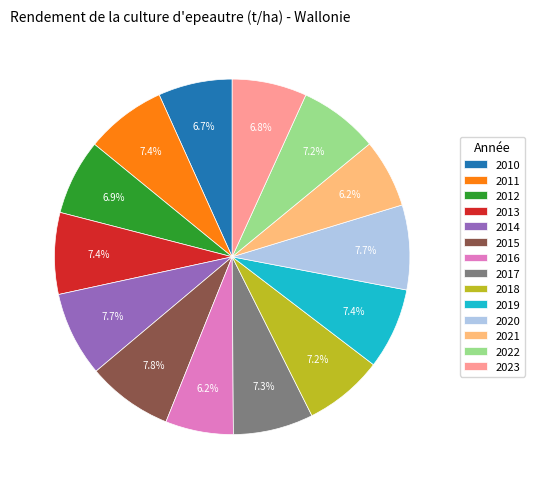

Which has a higher value, 2023 or 2016?

2023